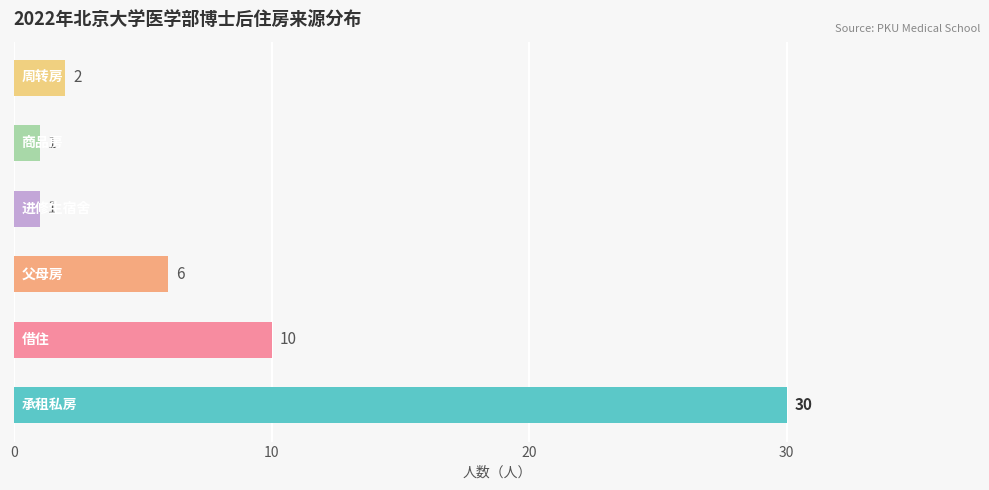

What is the difference between the maximum and minimum values?

29